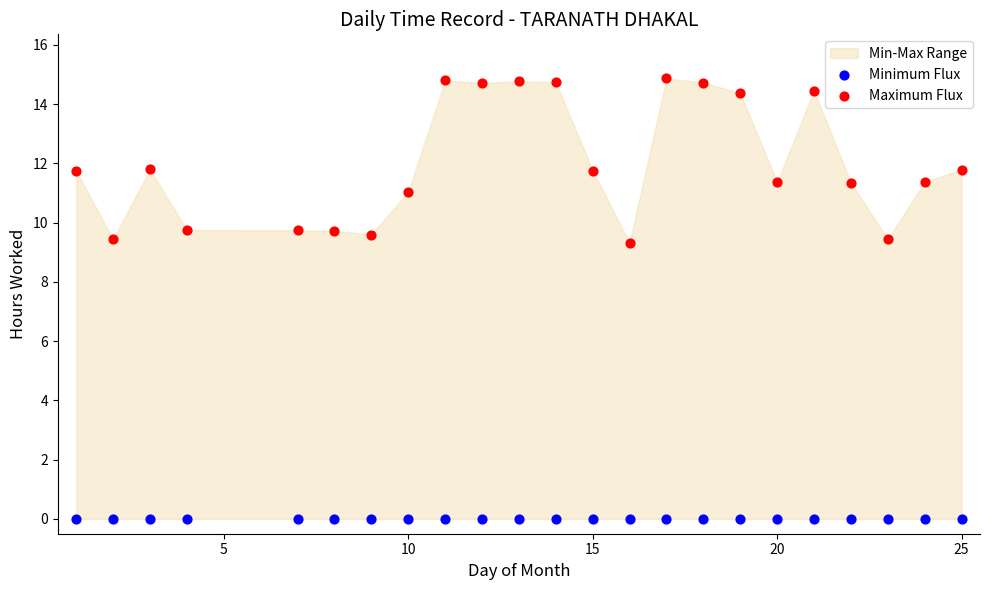

Which series contains the highest Y value?

Maximum Flux